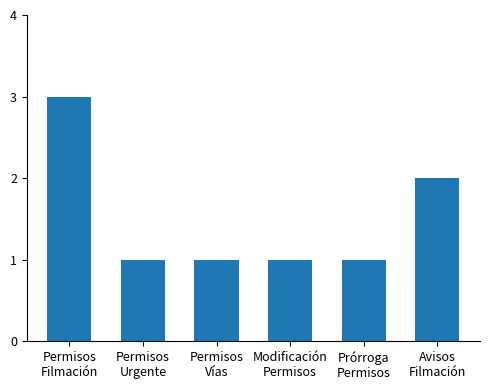

Which label corresponds to the largest value in the chart?

Permisos
Filmación